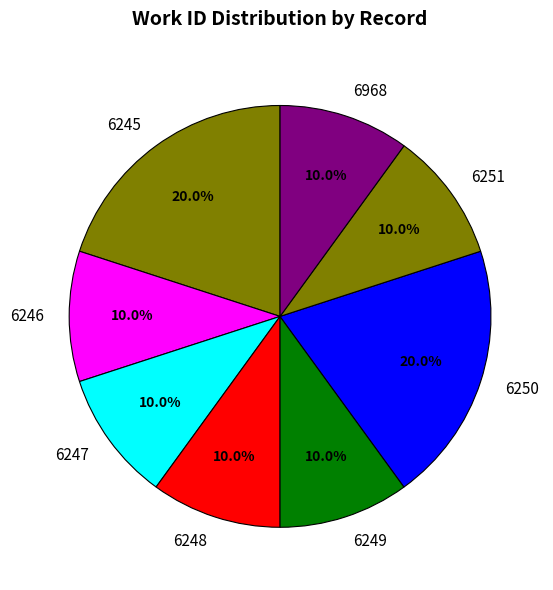

Is there any slice that represents more than half of the pie?

No